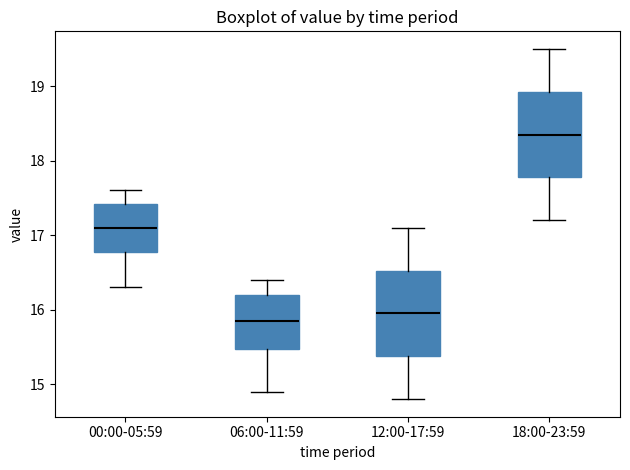

Where is the upper edge of the box for 12:00-17:59 on the y-axis? The values are not printed on the chart, so give them approximately, as read against the axis.

16.5